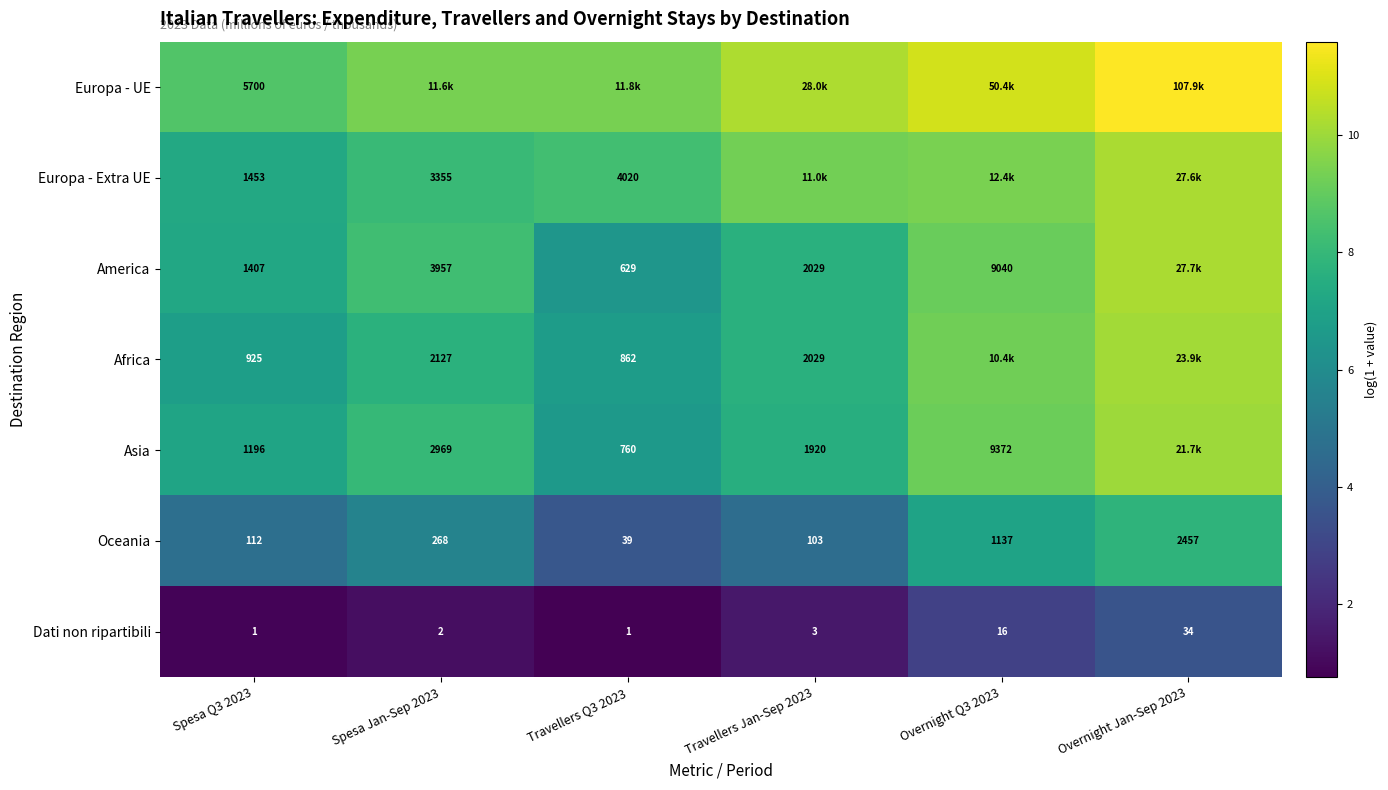

At Spesa Q3 2023, list the series in order from largest to smallest.

Europa - UE, Europa - Extra UE, America, Asia, Africa, Oceania, Dati non ripartibili